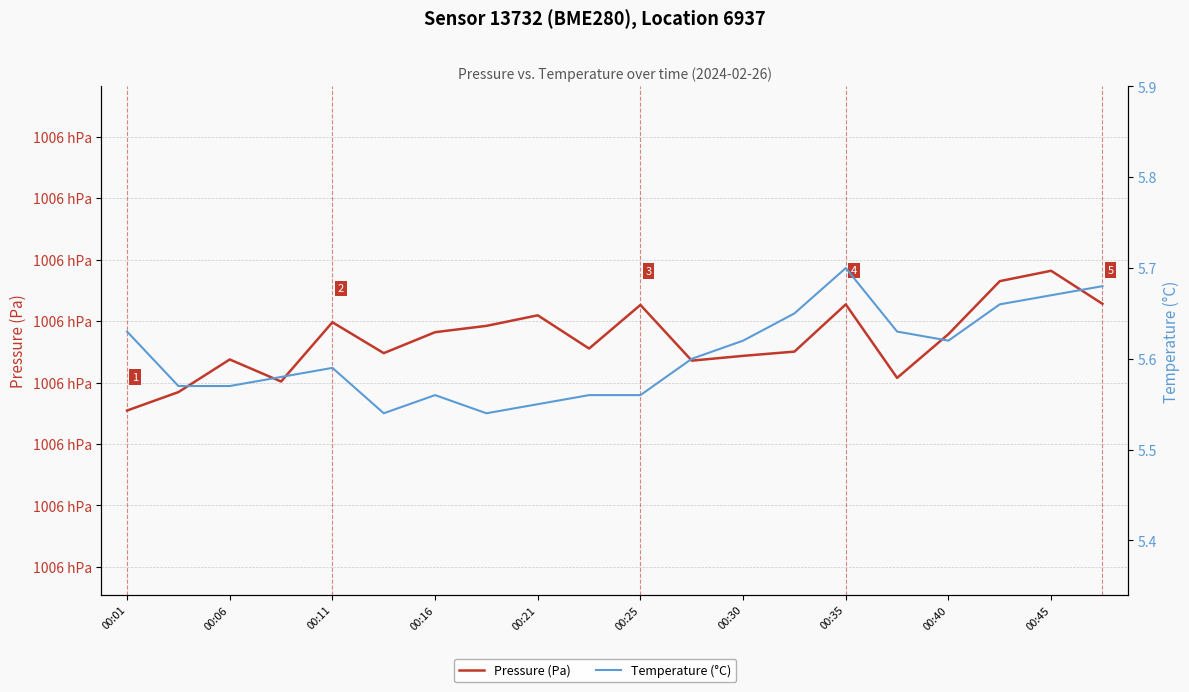

True or false: Temperature (°C) and Pressure (Pa) cross at least once.

False